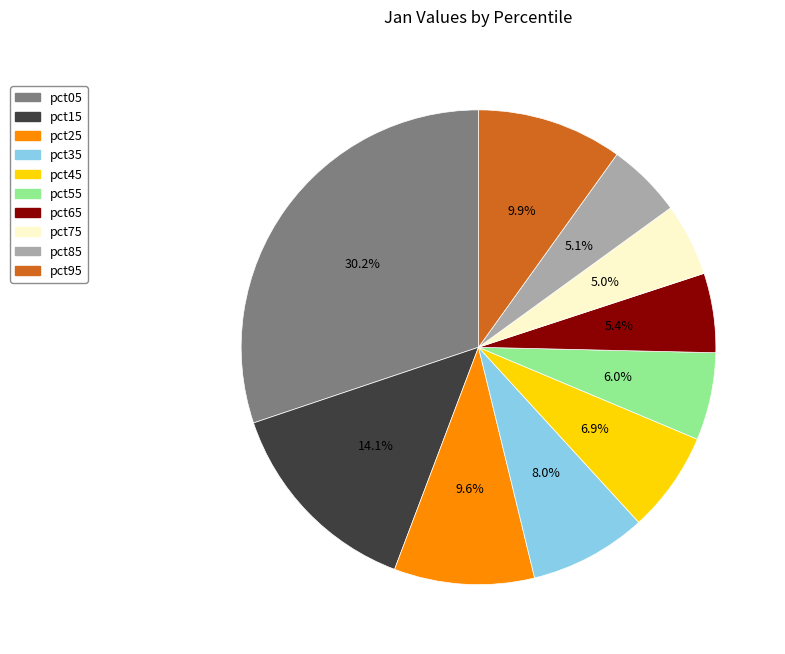

Count the number of slices in the pie.

10